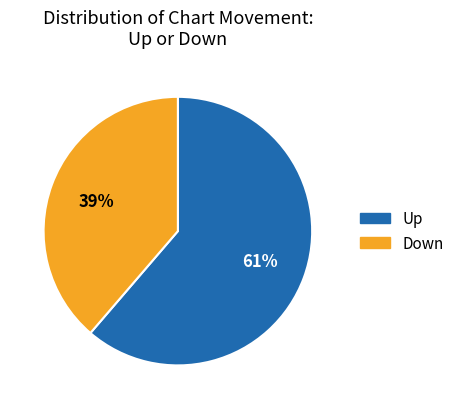

Is there a majority slice in this chart?

Yes